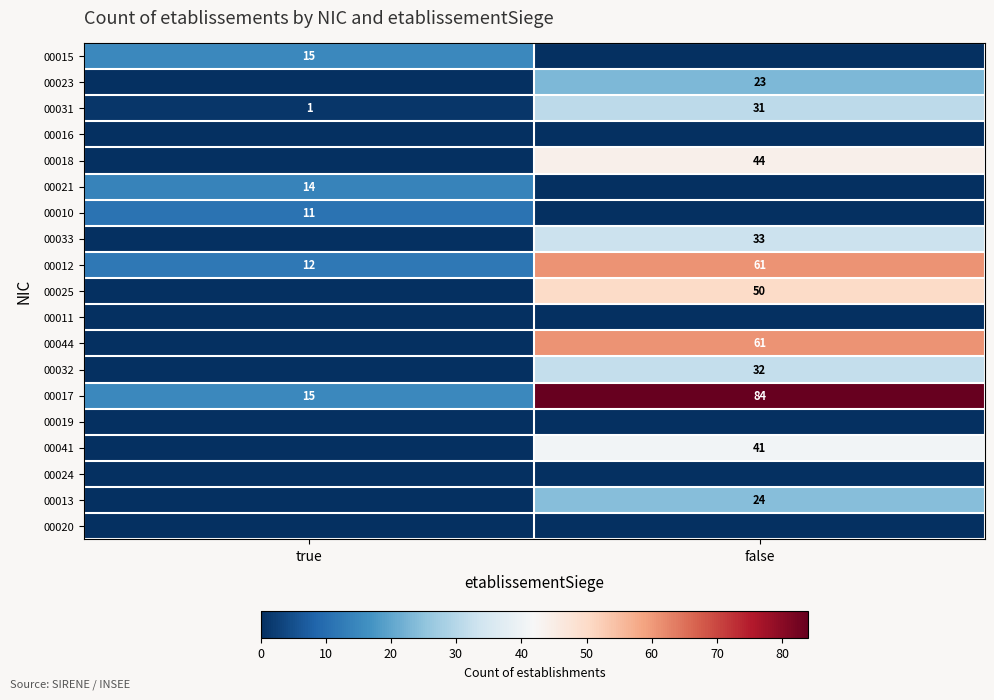

Is it true that 00041 equals 41 at false?

True